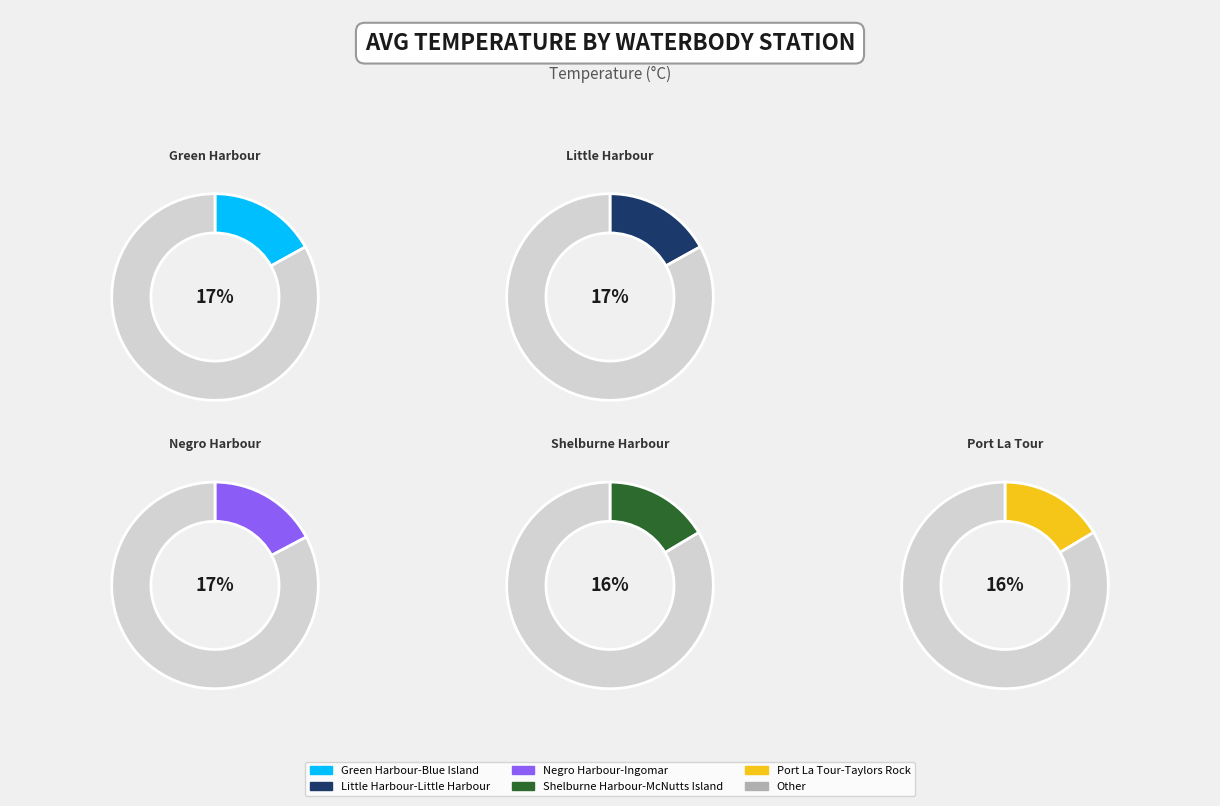

What percentage is NOT represented by Shelburne Harbour-McNutts Island?

83.5%